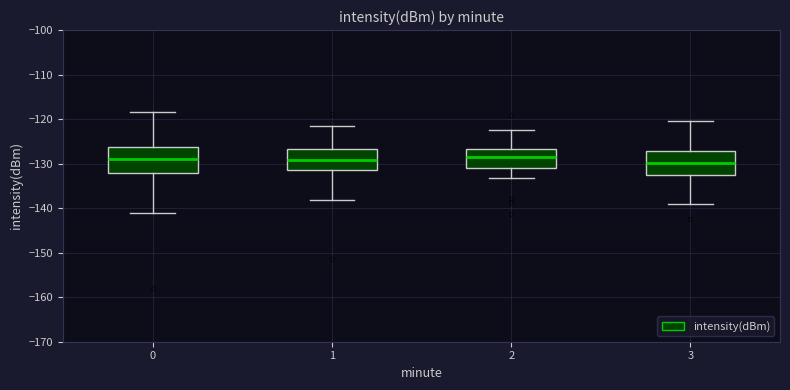

Reading left to right, transcribe this box plot: for each box, give where its median line is, the range the box spans, and where its two whiskers end, as read against the y-axis. The values are not printed on the chart, so give them approximately, as read against the axis.

0: median -129, box -132 to -126, whiskers -141 to -118
1: median -129, box -132 to -127, whiskers -138 to -122
2: median -129, box -131 to -127, whiskers -133 to -122
3: median -130, box -133 to -127, whiskers -139 to -120